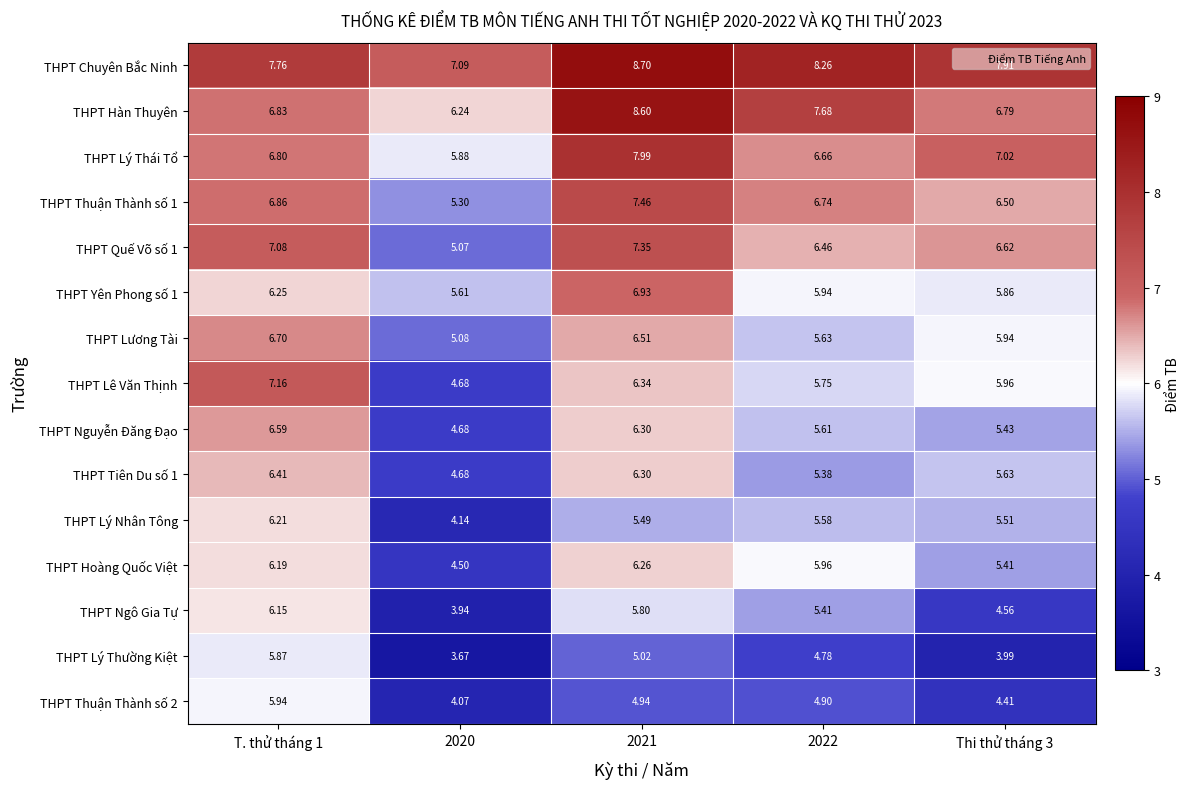

Which series has the widest spread of values?

THPT Lê Văn Thịnh